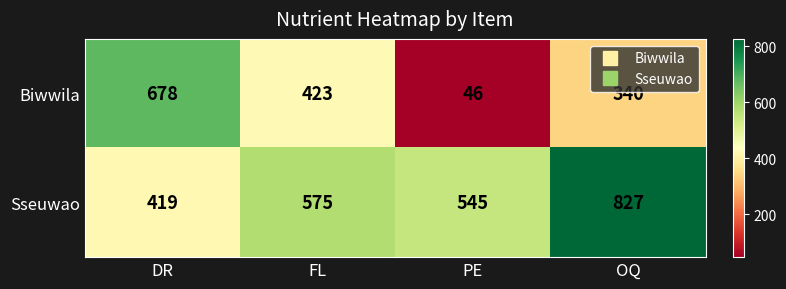

Which label corresponds to the smallest value in the chart?

PE